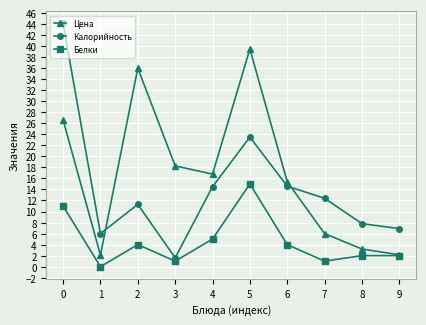

What is the average value of the Цена series?

16.6